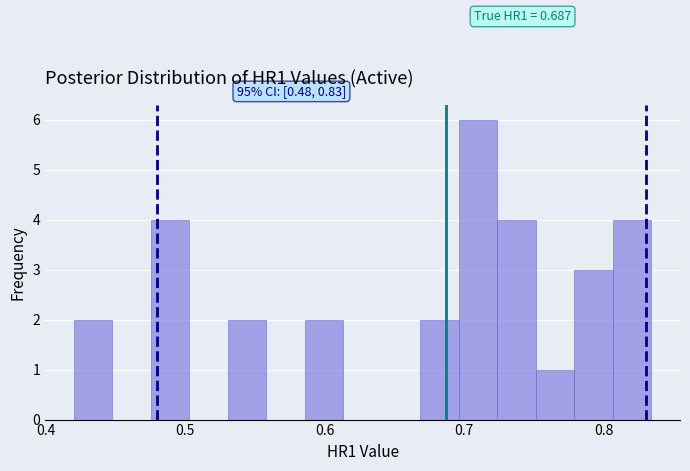

Read against the x-axis, roughly where is the centre of the tallest bar?

0.71